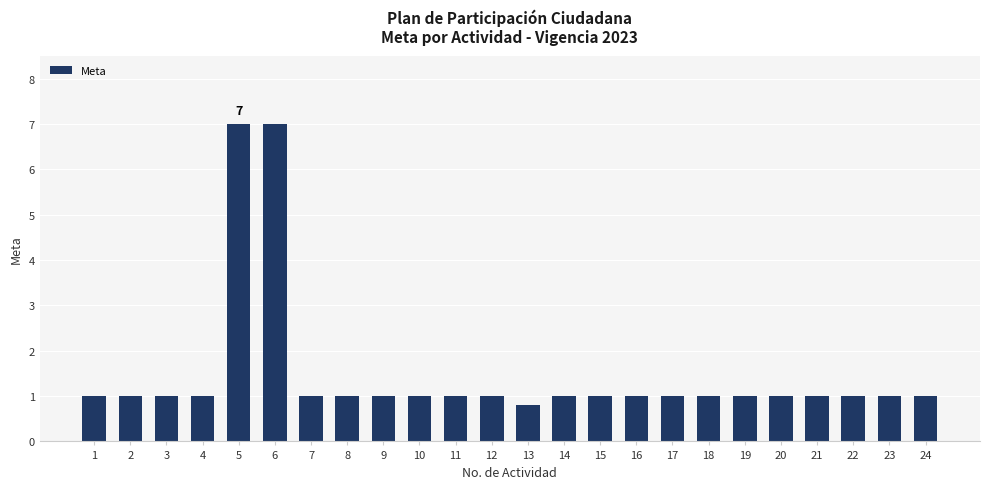

Reading left to right, what are all the values shown in this chart?

1=1.0	2=1.0	3=1.0	4=1.0	5=7.0	6=7.0	7=1.0	8=1.0	9=1.0	10=1.0	11=1.0	12=1.0	13=0.8	14=1.0	15=1.0	16=1.0	17=1.0	18=1.0	19=1.0	20=1.0	21=1.0	22=1.0	23=1.0	24=1.0